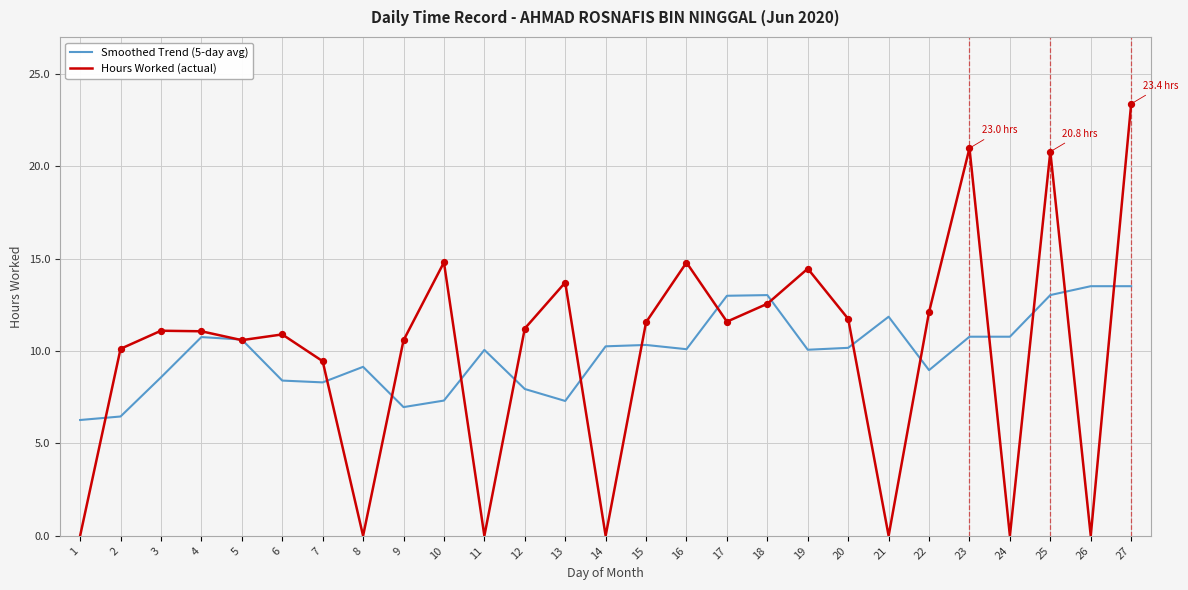

Is the value of Hours Worked (actual) at 11 greater than the value of Smoothed Trend (5-day avg) at 11?

No